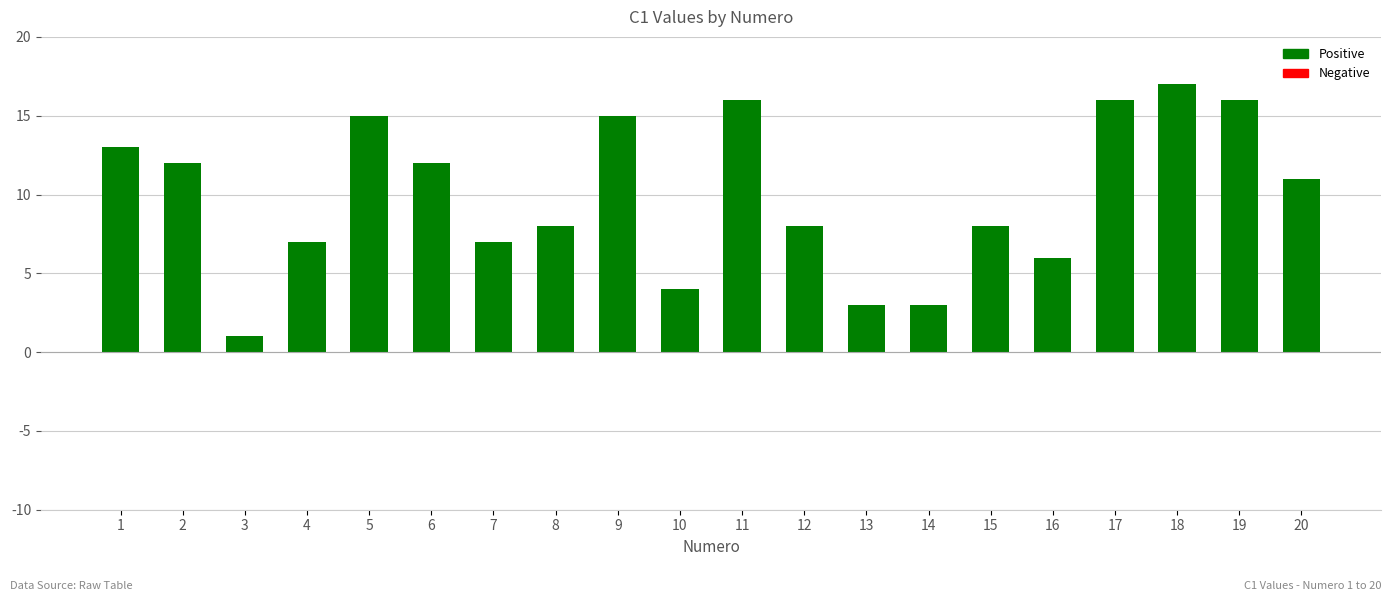

Which category has the lowest value across all series?

3